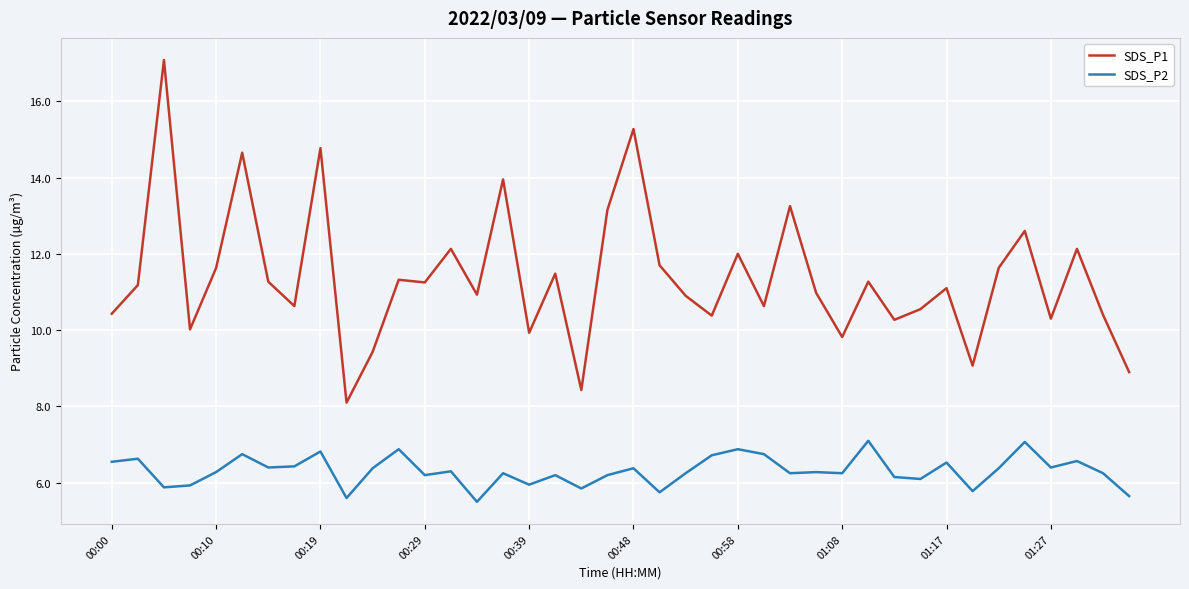

True or false: SDS_P2 and SDS_P1 cross at least once.

False